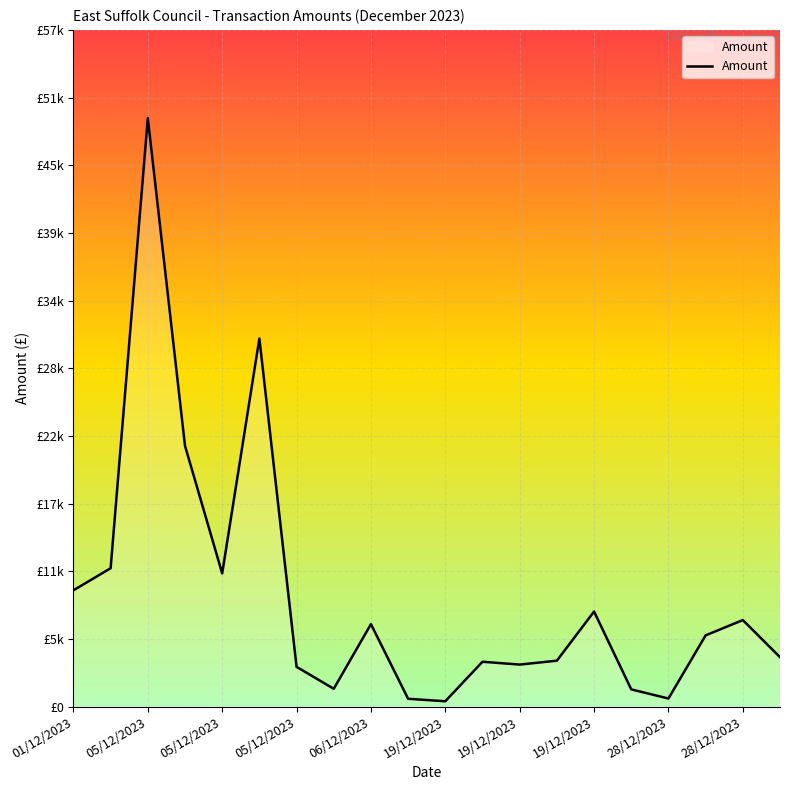

Is this an area chart (filled region under the line)?

Yes